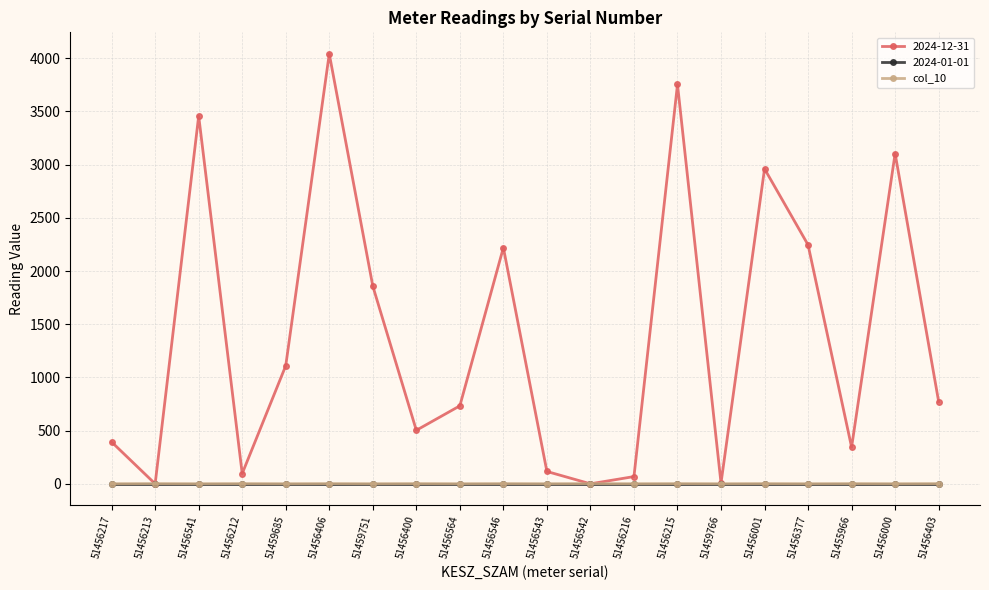

Is the value of 2024-12-31 at 51459685 greater than the value of col_10 at 51456212?

Yes